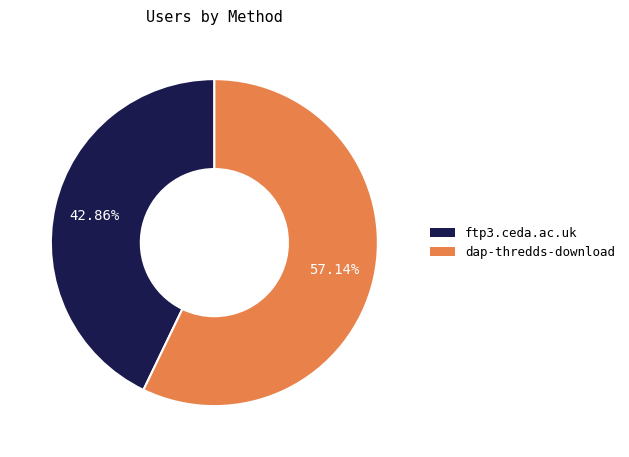

How many slices are in this pie chart?

2